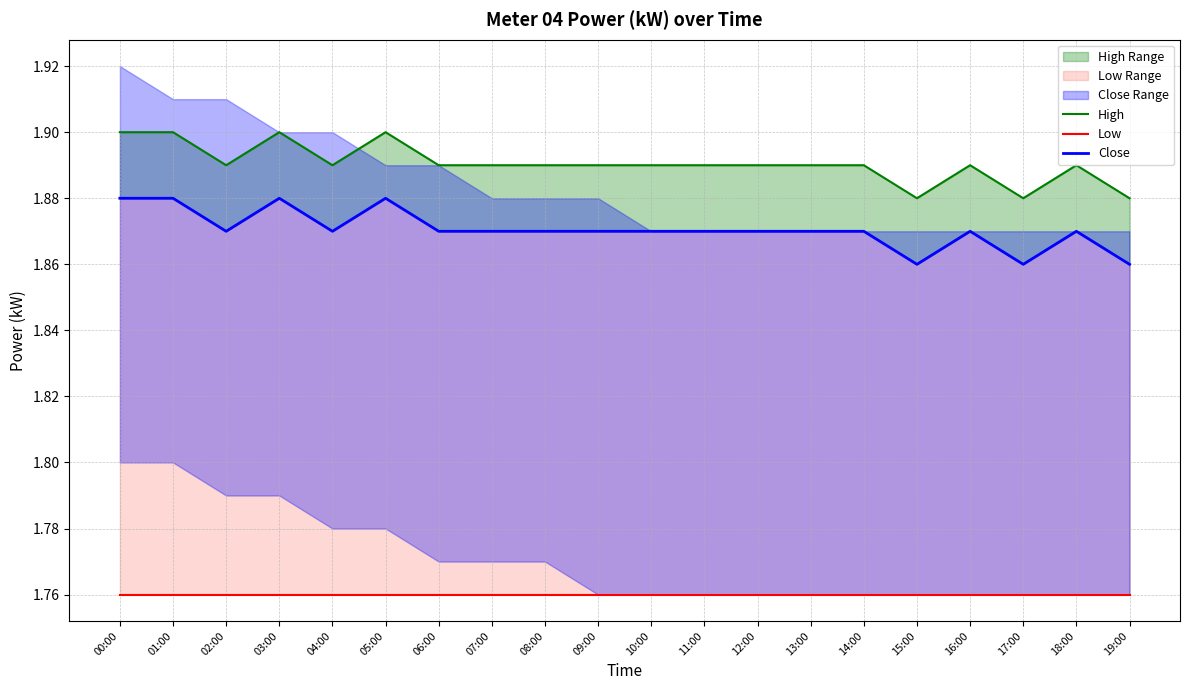

True or false: Low has more than 0 points higher than both neighbors.

False